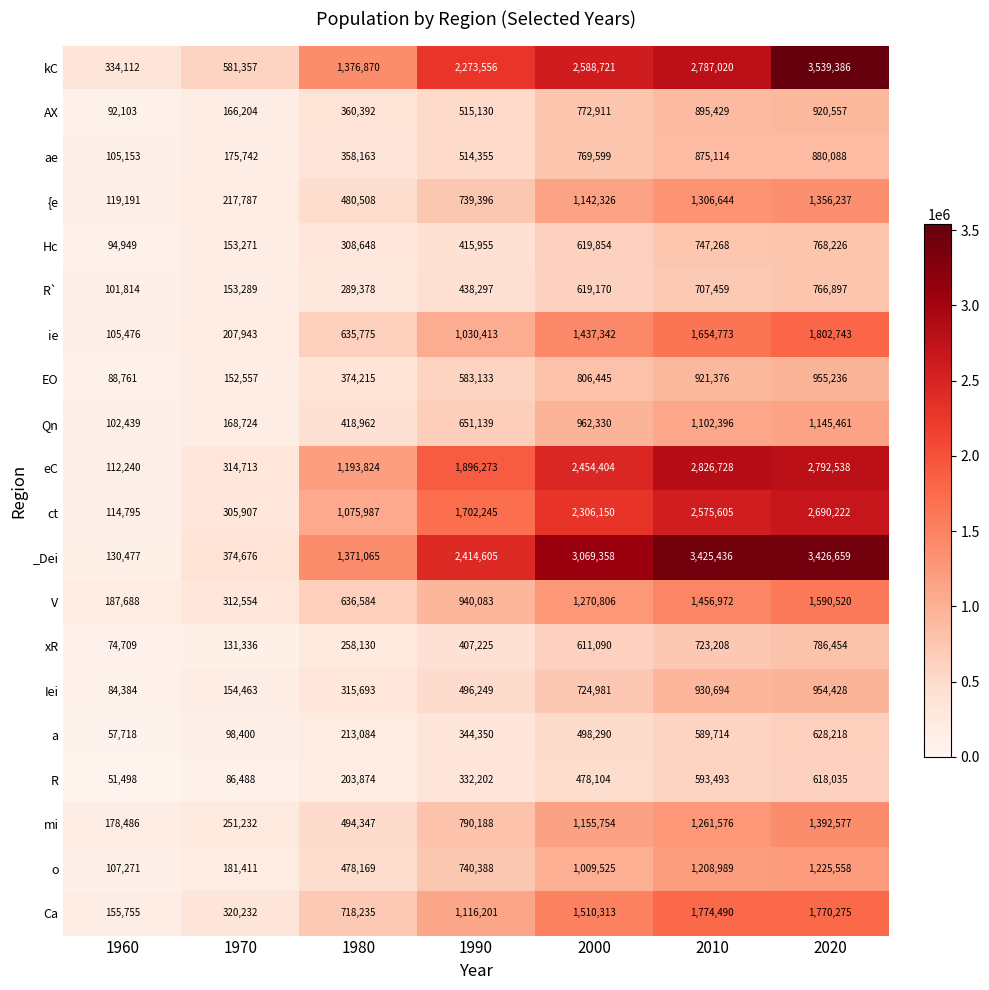

Which series has the largest total across all categories?

_Dei